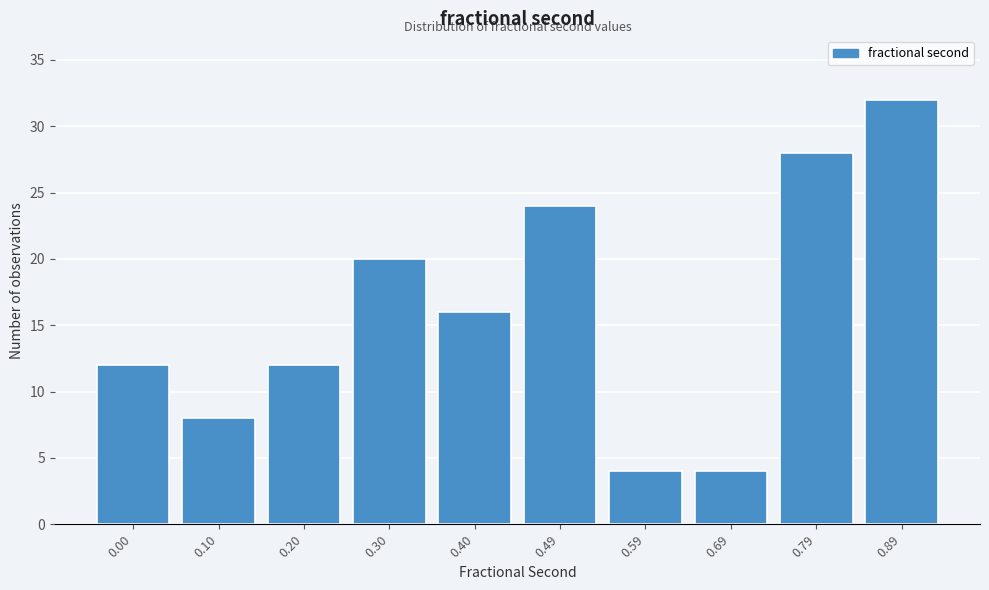

Reading right to left, extract all data points from this chart.

32	28	4	4	24	16	20	12	8	12